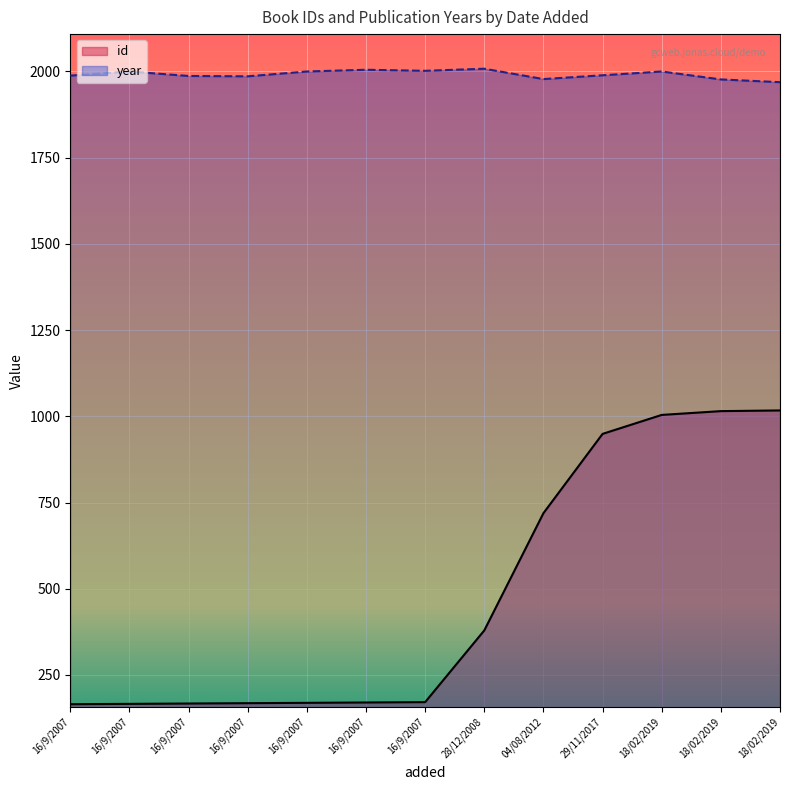

Between 16/9/2007 and 18/02/2019, which series saw the biggest shift?

id